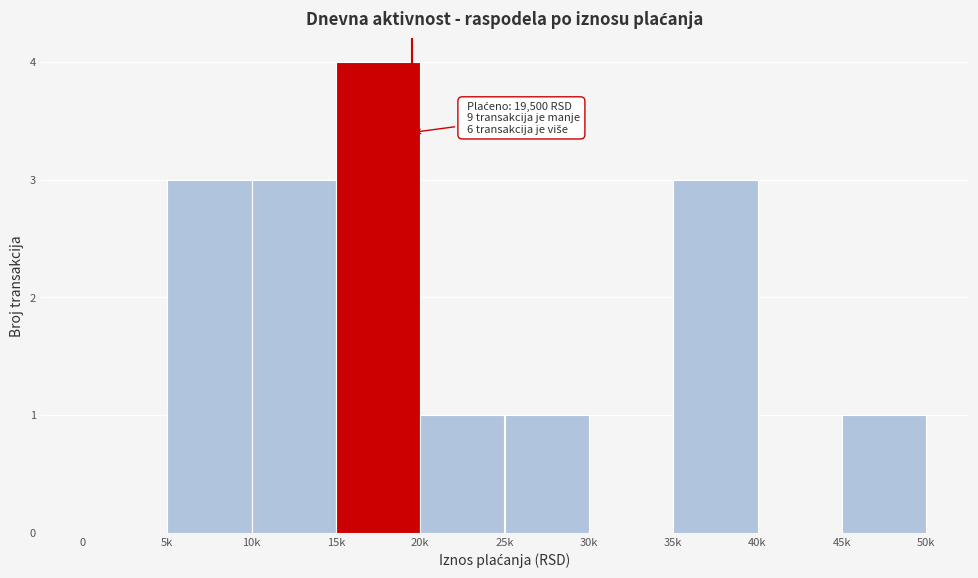

Reading left to right, extract all data points from this chart.

0=0	5k=3	10k=3	15k=4	20k=1	25k=1	30k=0	35k=3	40k=0	45k=1